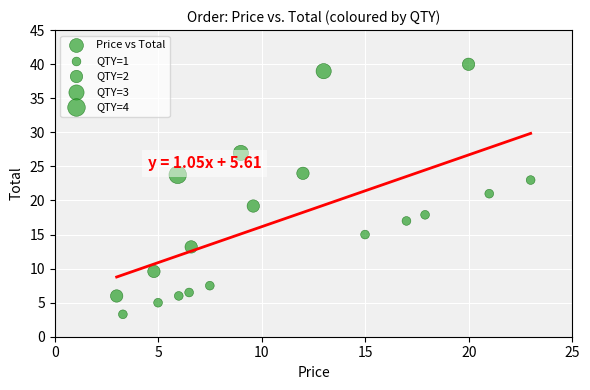

What is the range of Y values (max minus min)?

36.7